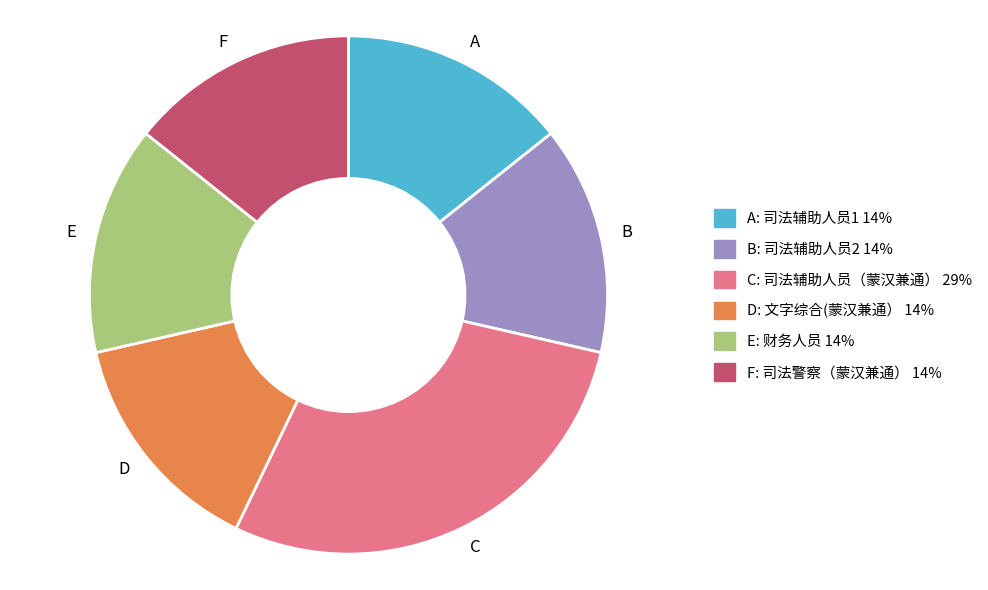

True or false: F accounts for 14% of the total.

True